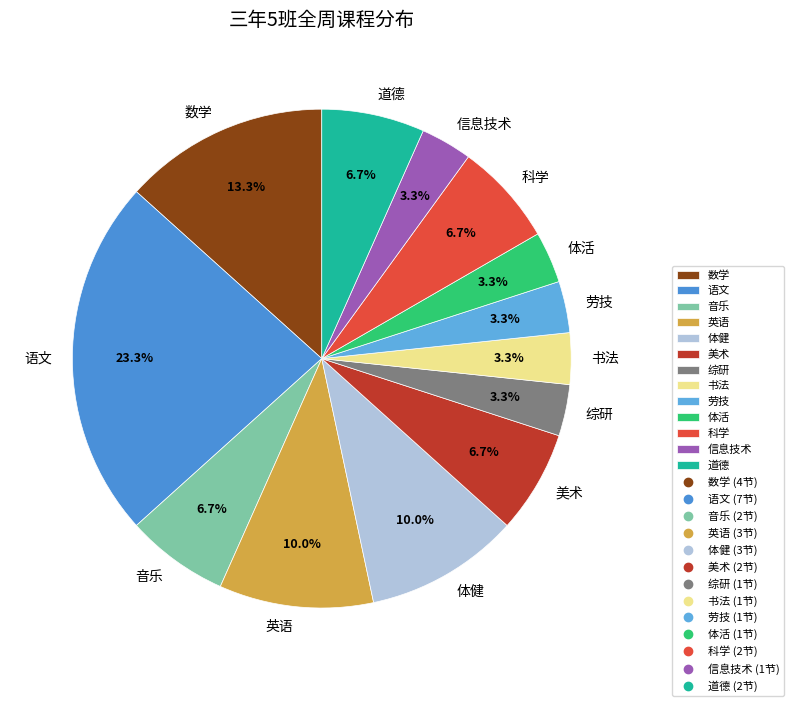

Do 美术 and 道德 together represent more than half of the pie?

No